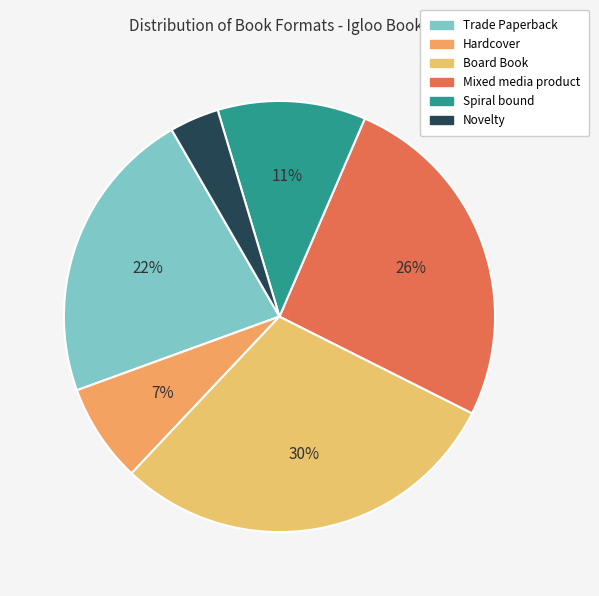

Does Spiral bound represent more than half of the total?

No